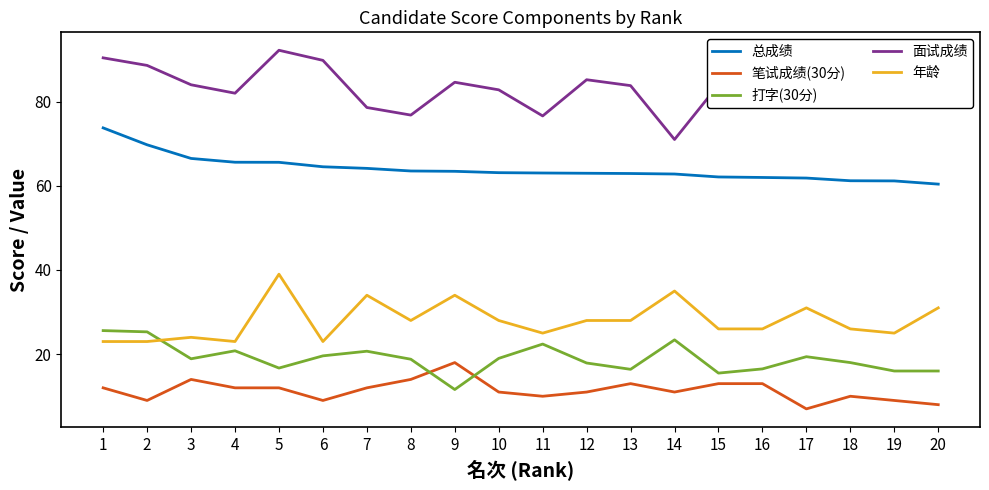

Is this an area chart (filled region under the line)?

No